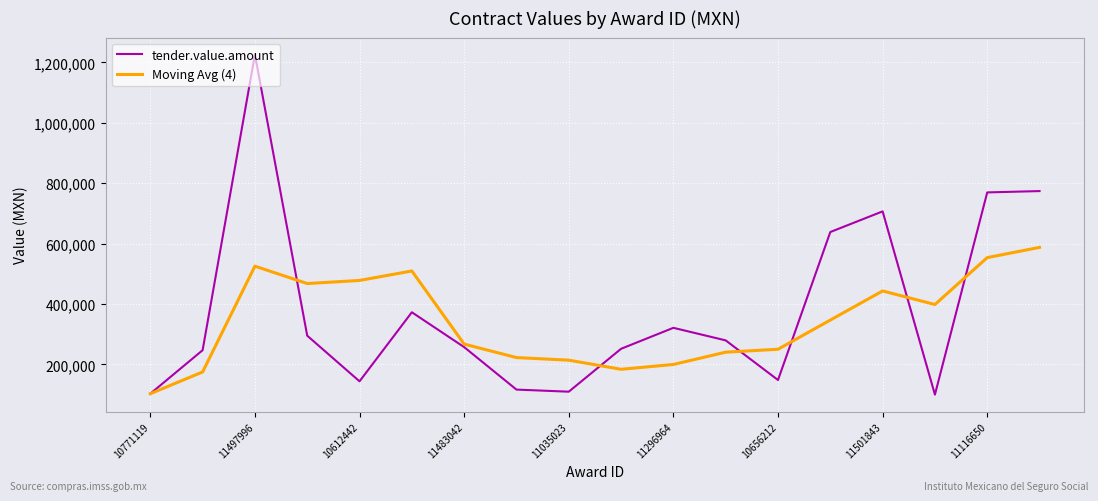

What is the maximum value shown in the chart?

1226121.6